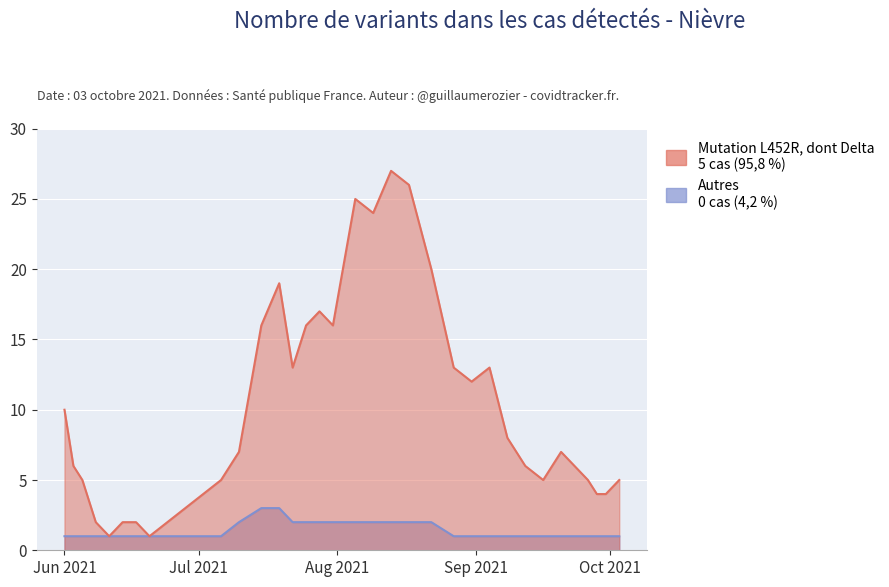

True or false: R(S&P 500, t) has more than 0 points higher than both neighbors.

False